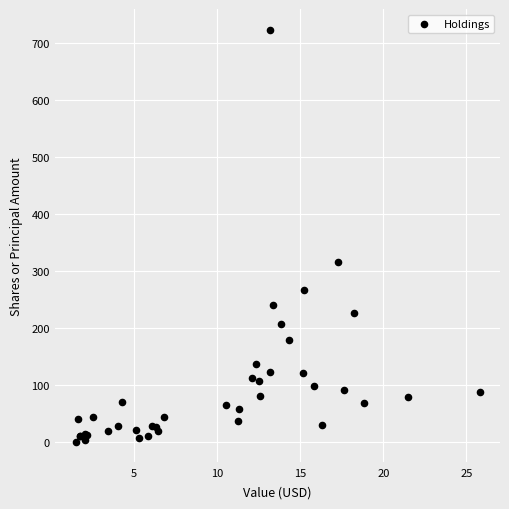

What Y value in the scatter plot is closest to 362?

316.8